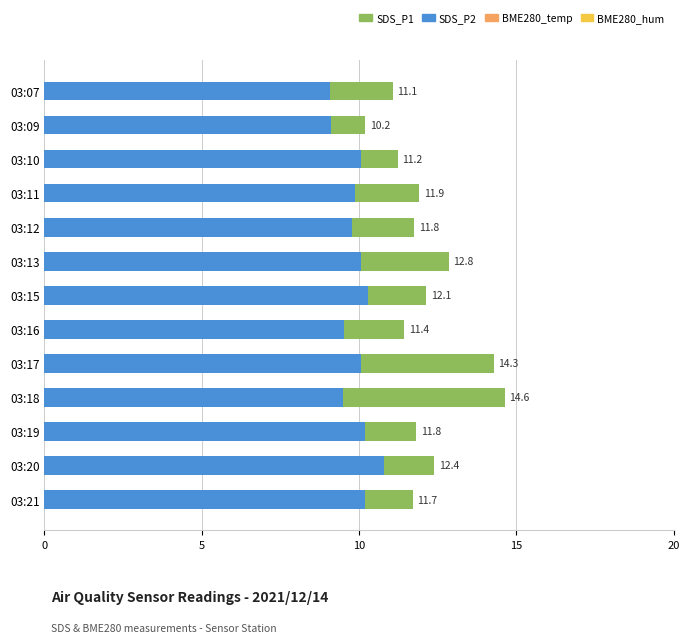

How many values in the SDS_P1 series are below 11?

1